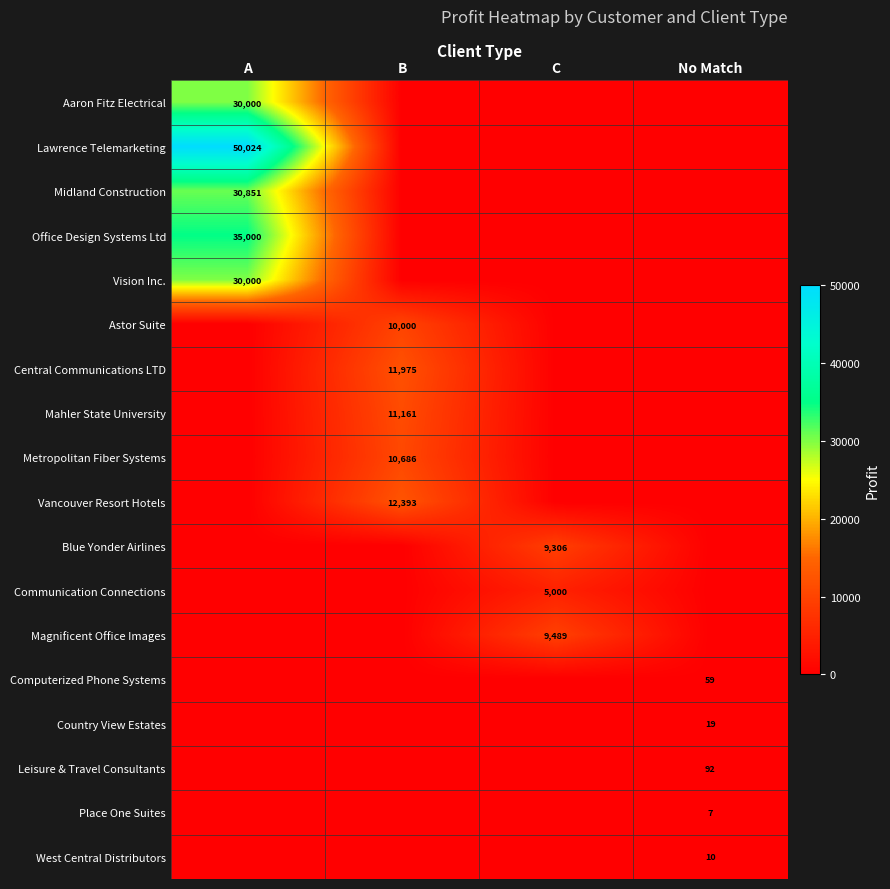

The Leisure & Travel Consultants series shows 92 at No Match. True or false?

True